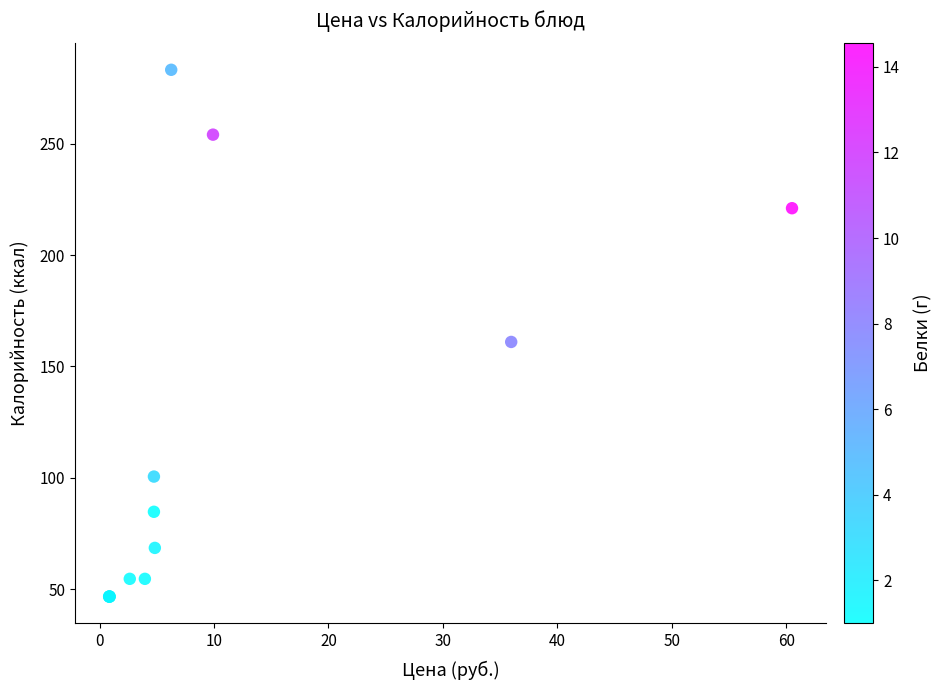

What Y value in the scatter plot is closest to 164?

161.0